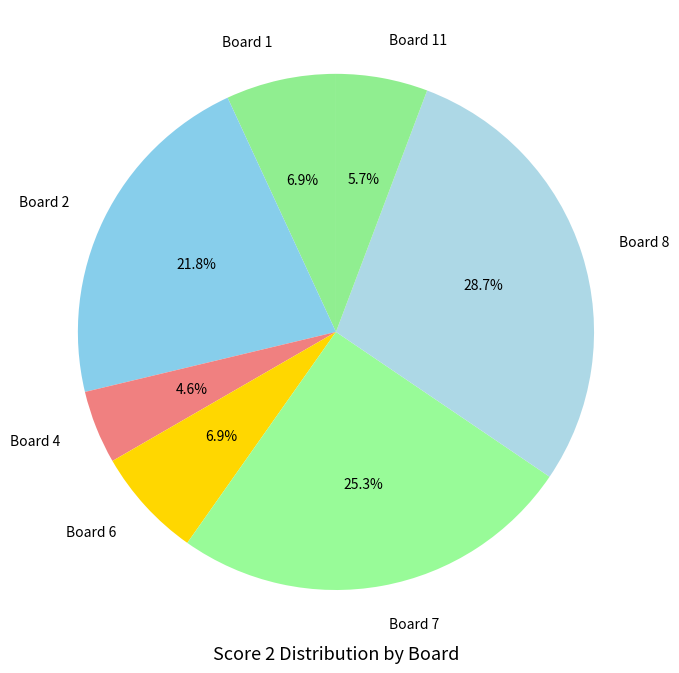

Between Board 2 and Board 6, which is larger?

Board 2